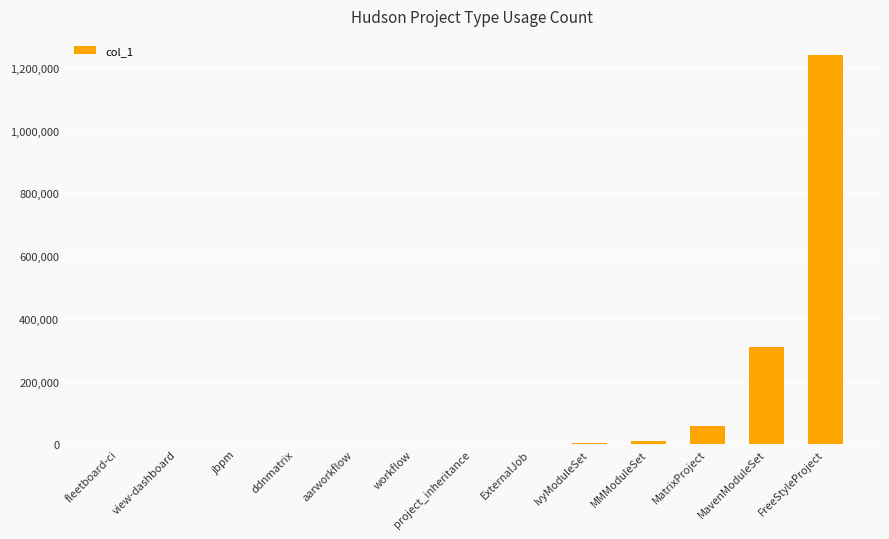

Which label corresponds to the largest value in the chart?

FreeStyleProject